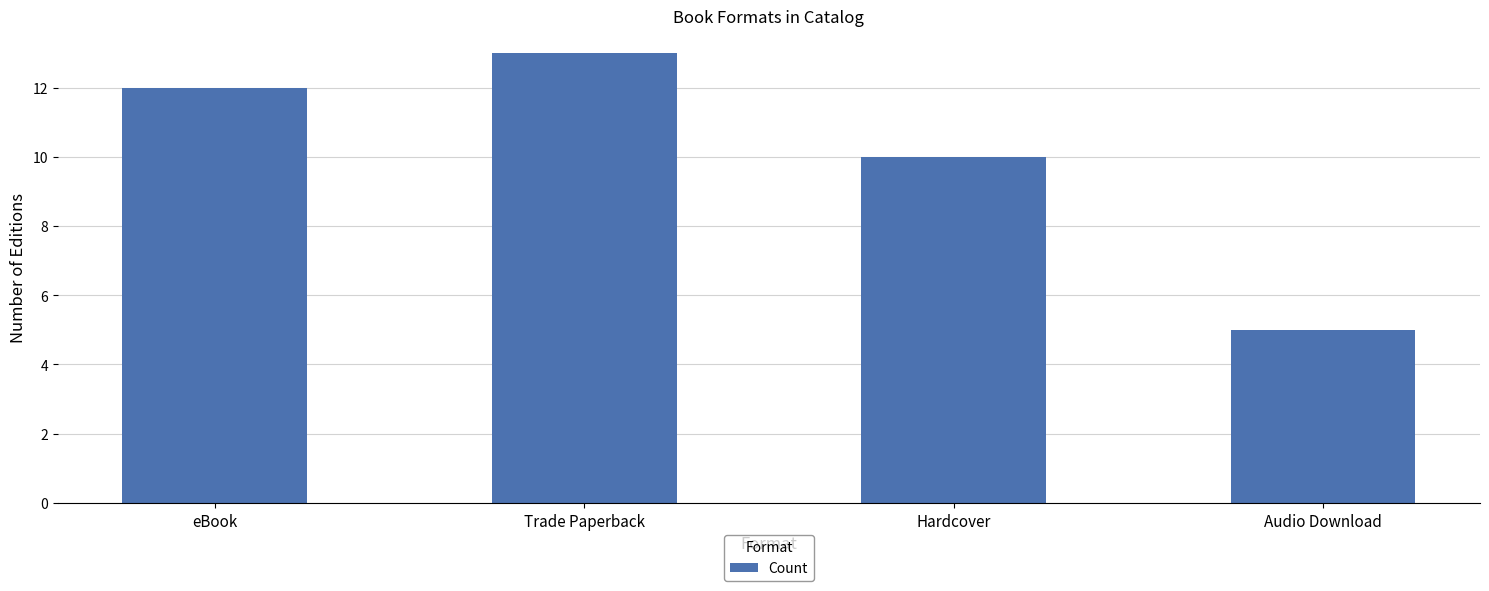

What is the difference between the values at Audio Download and Trade Paperback?

8